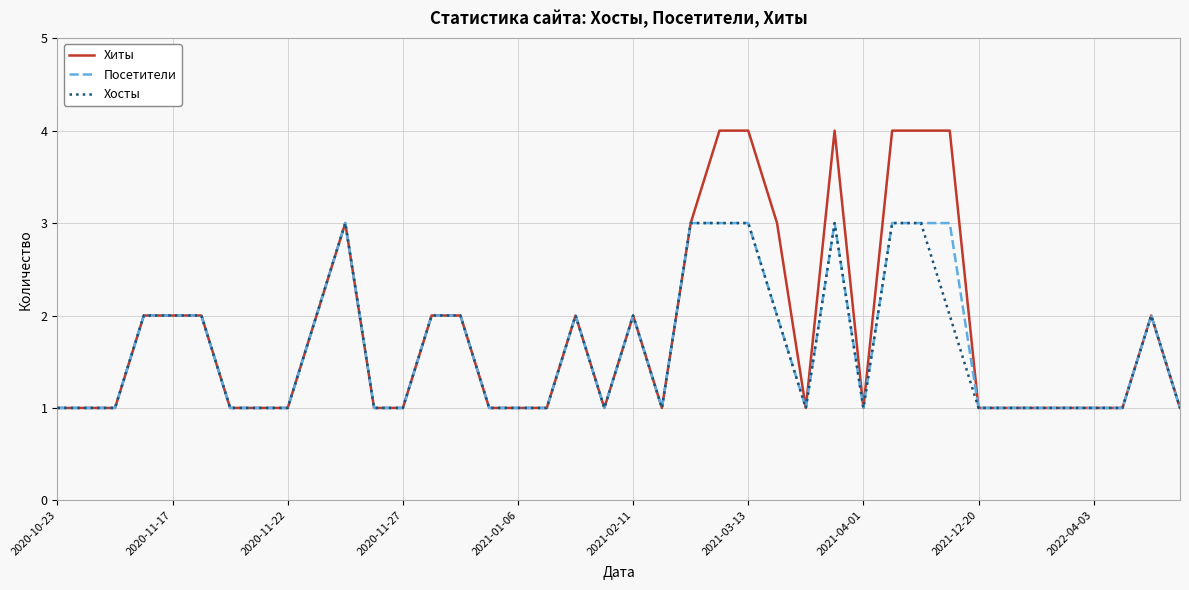

What is the maximum value for Посетители?

3